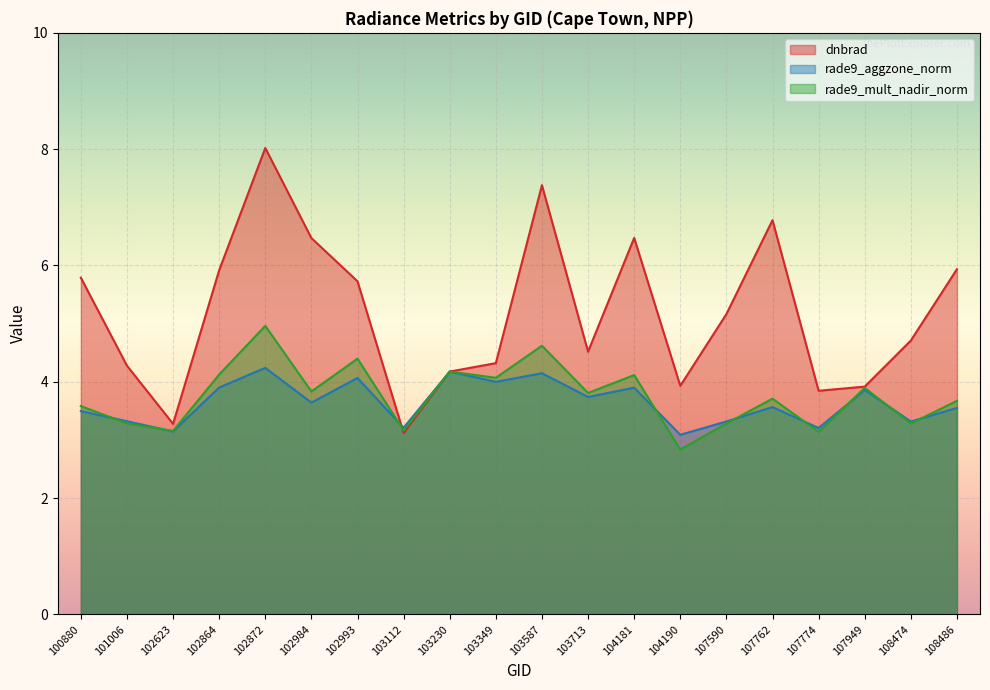

How many lines are shown in the chart?

3